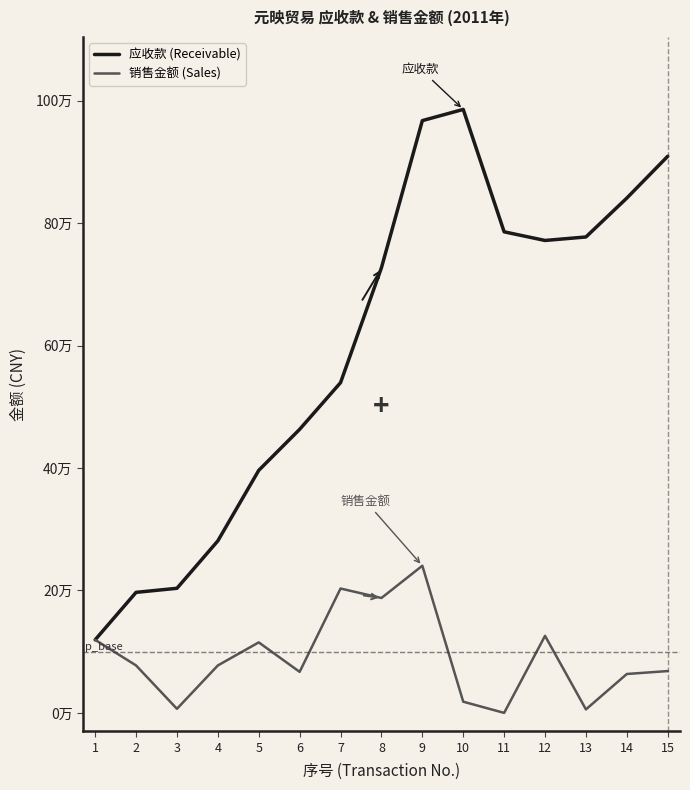

True or false: 应收款 (Receivable) and 销售金额 (Sales) intersect in this chart.

False